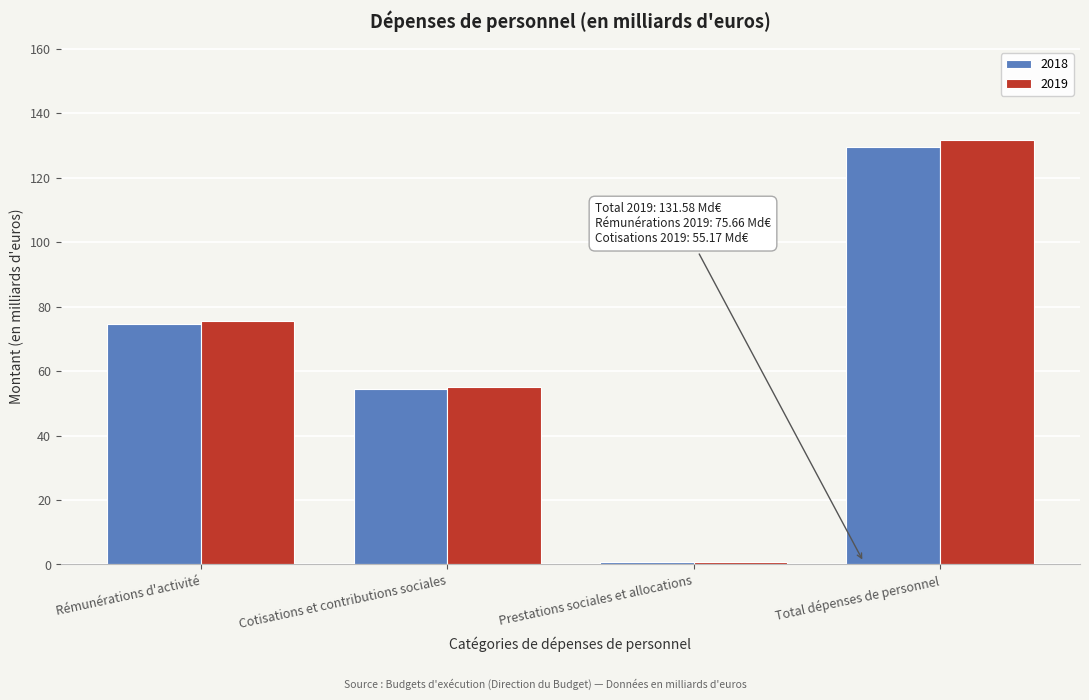

Reading left to right, list all the values displayed in this chart.

2018: Rémunérations d'activité=74.5	Cotisations et contributions sociales=54.4	Prestations sociales et allocations=0.7	Total dépenses de personnel=129.6
2019: Rémunérations d'activité=75.7	Cotisations et contributions sociales=55.2	Prestations sociales et allocations=0.7	Total dépenses de personnel=131.6